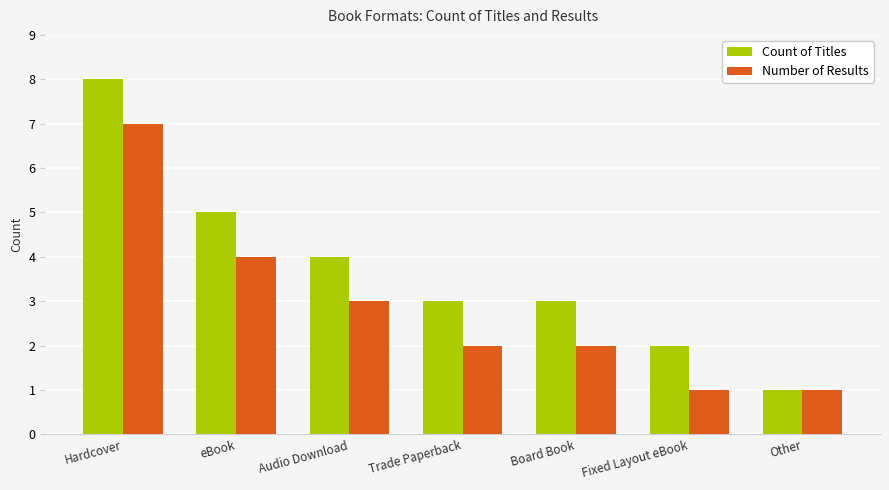

What is the maximum value shown in the chart?

8